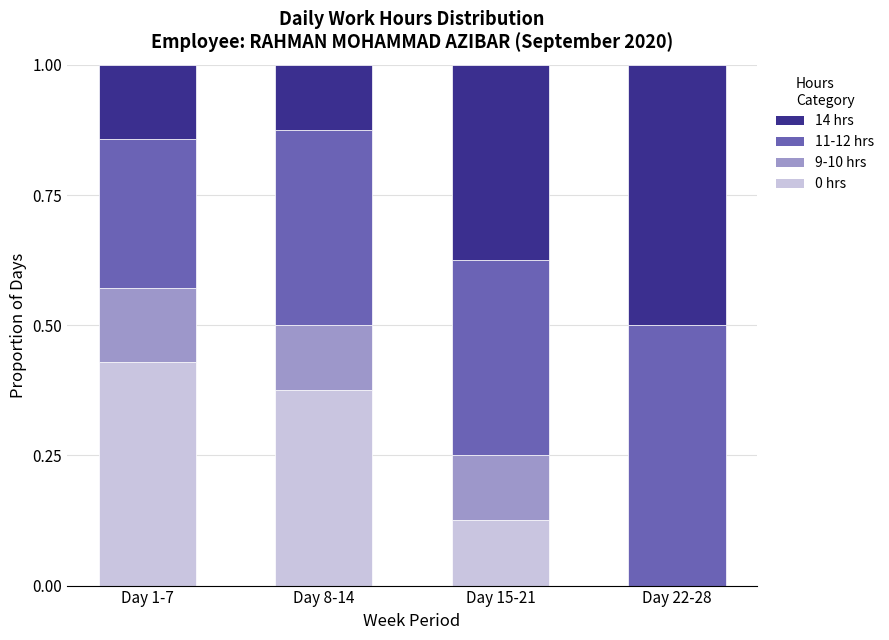

Which category has the highest value in the 0 hrs series?

Day 1-7